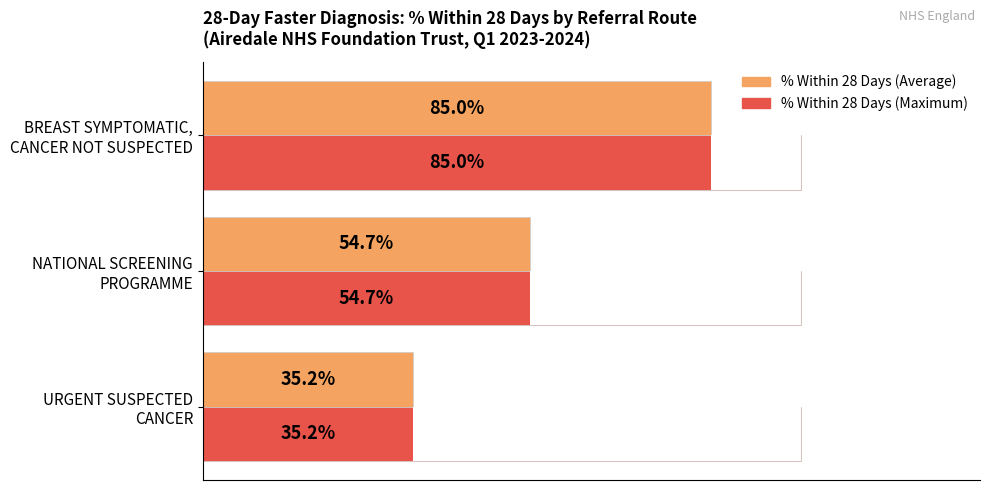

Between BREAST SYMPTOMATIC, CANCER NOT SUSPECTED and NATIONAL SCREENING PROGRAMME, which is larger?

BREAST SYMPTOMATIC, CANCER NOT SUSPECTED